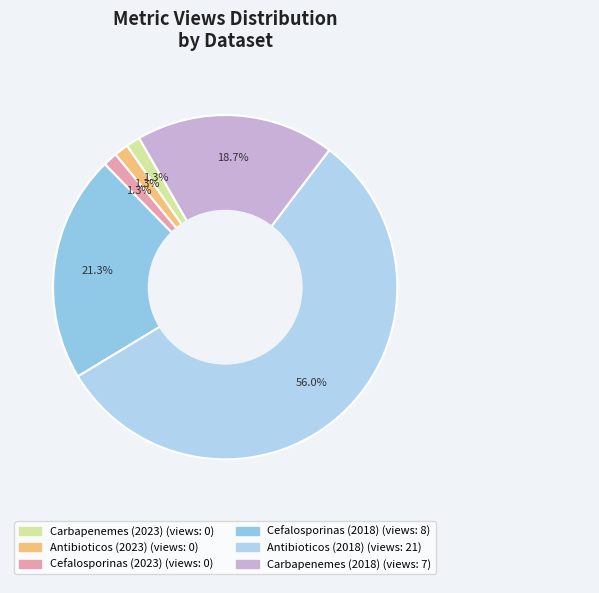

To the nearest percent, what is the combined percentage of Cefalosporinas (2018) and Antibioticos (2018)?

77%